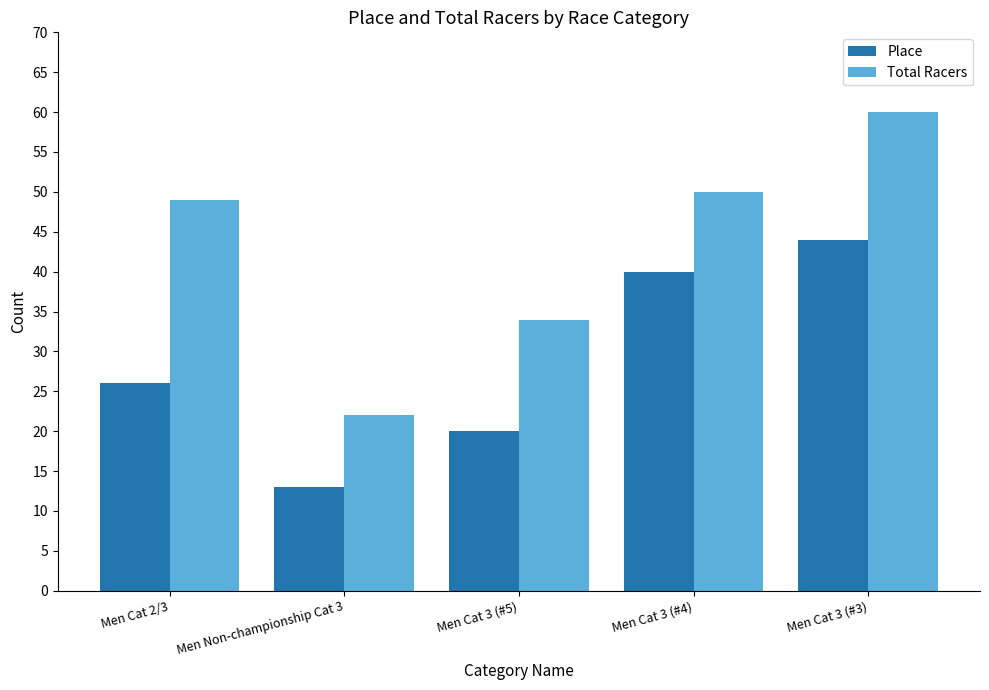

Which series has the largest total across all categories?

Total Racers